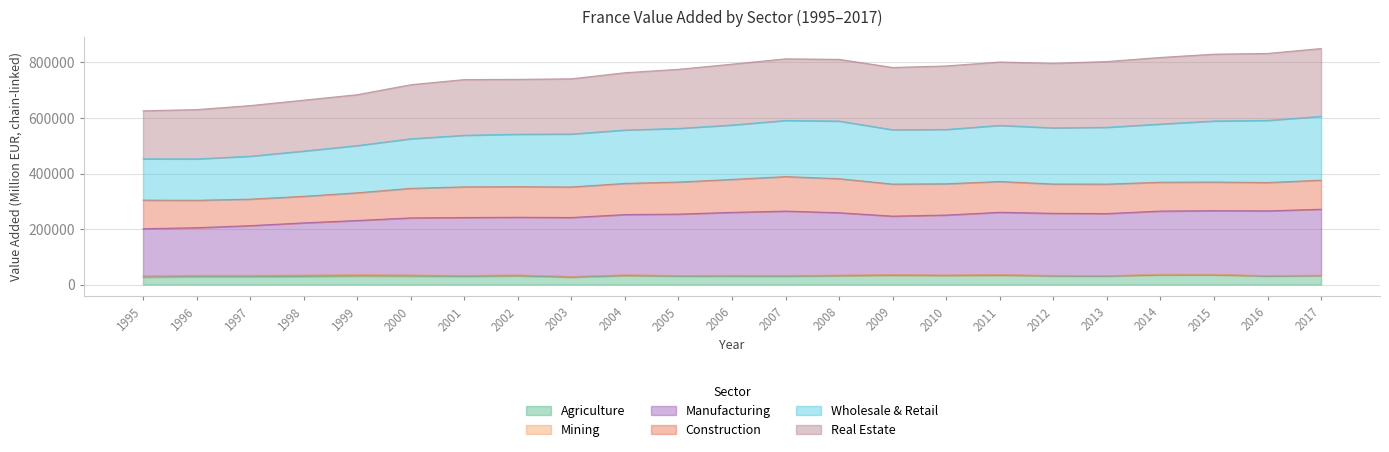

At which category does Wholesale & Retail reach its first local valley?

2009